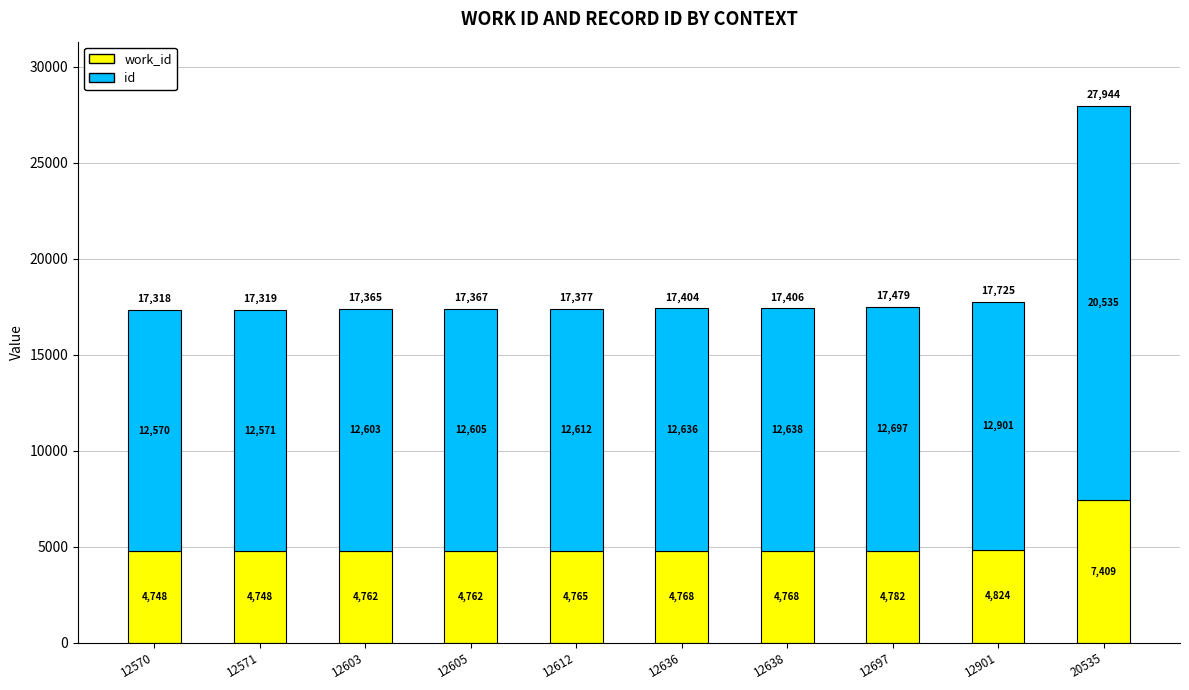

At which category is the sum across all series the highest?

20535